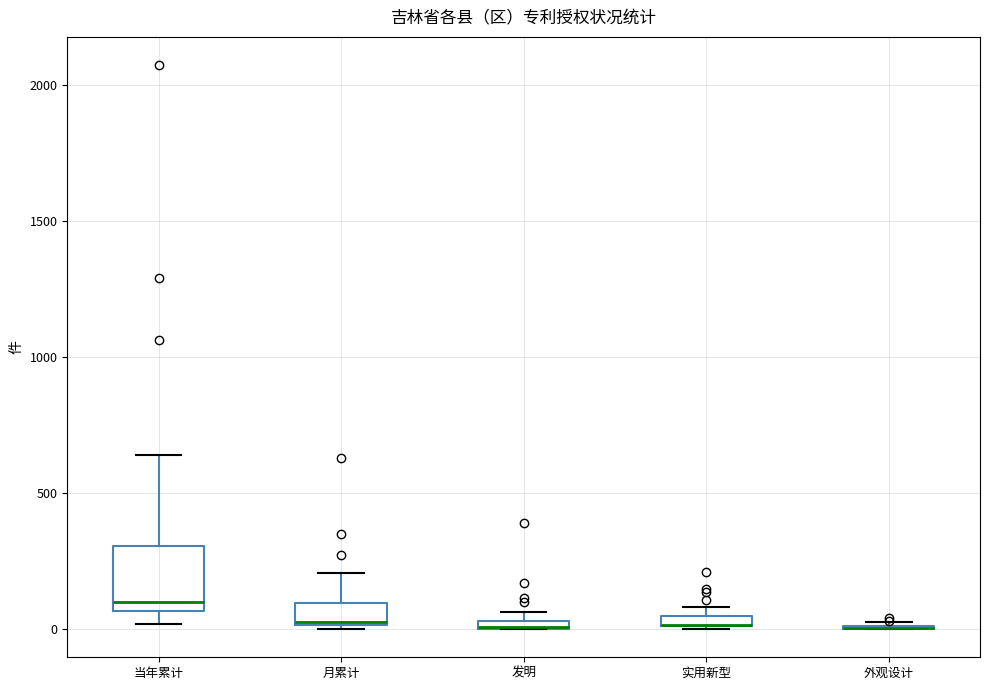

Comparing the boxes themselves (not the whiskers), which one is the tallest?

当年累计